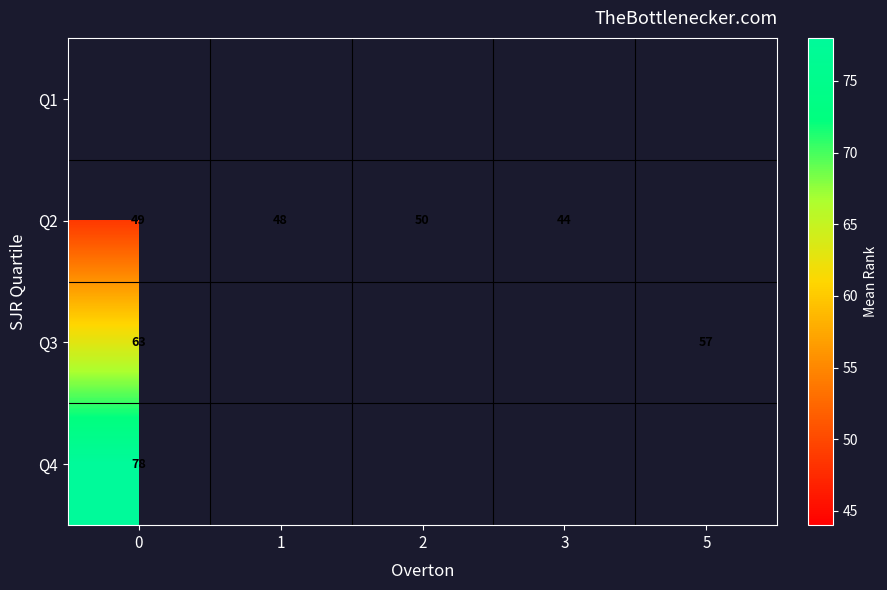

Is the value of Q3 at 0 greater than the value of Q2 at 3?

Yes